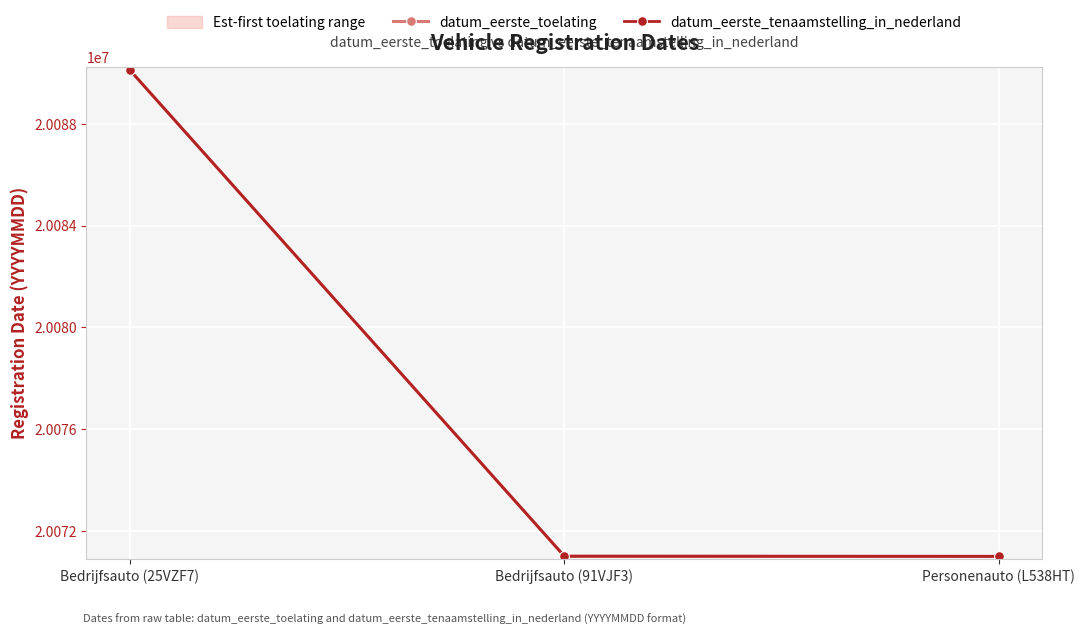

At how many categories does at least one series exceed 20088788?

1